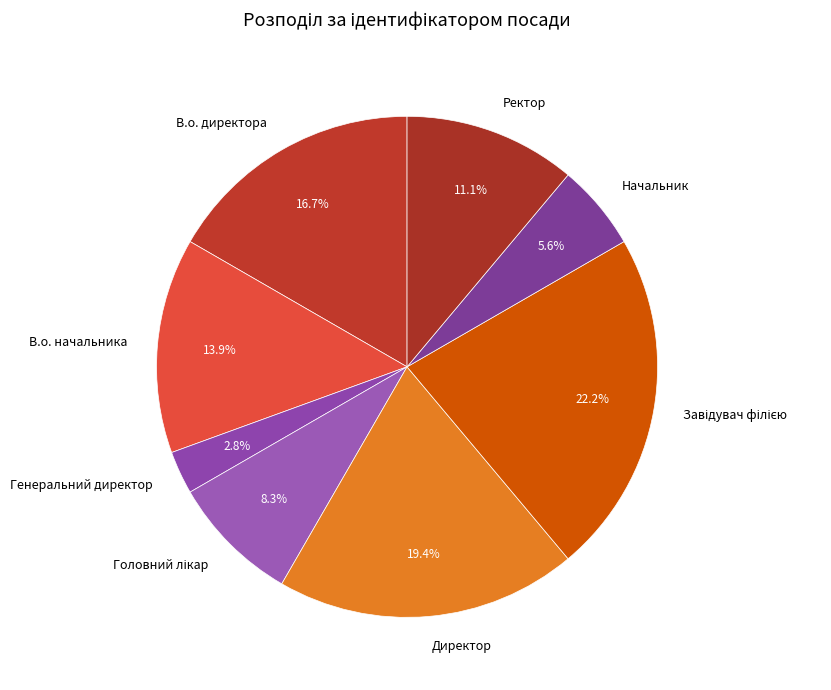

Which category has the smallest portion of the pie?

Генеральний директор